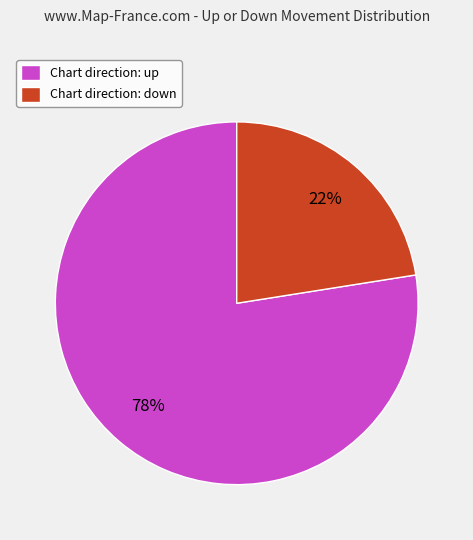

Between Chart direction: down and Chart direction: up, which is larger?

Chart direction: up